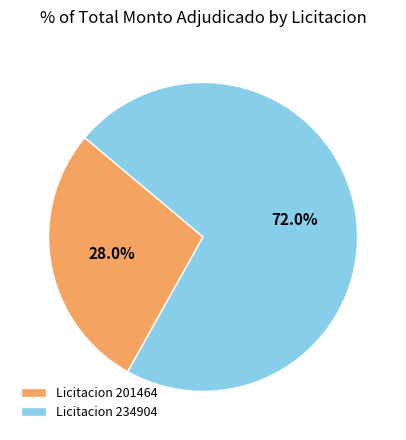

Approximately how many times larger is the value at Licitacion 234904 compared to Licitacion 201464?

2.6